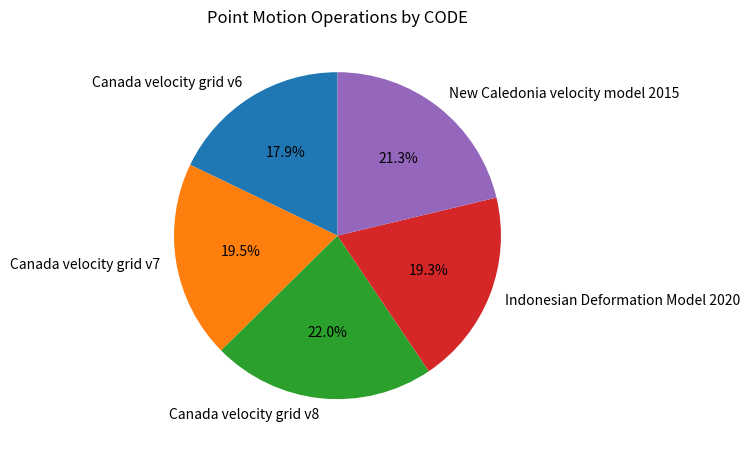

Which category has the biggest portion of the pie?

Canada velocity grid v8